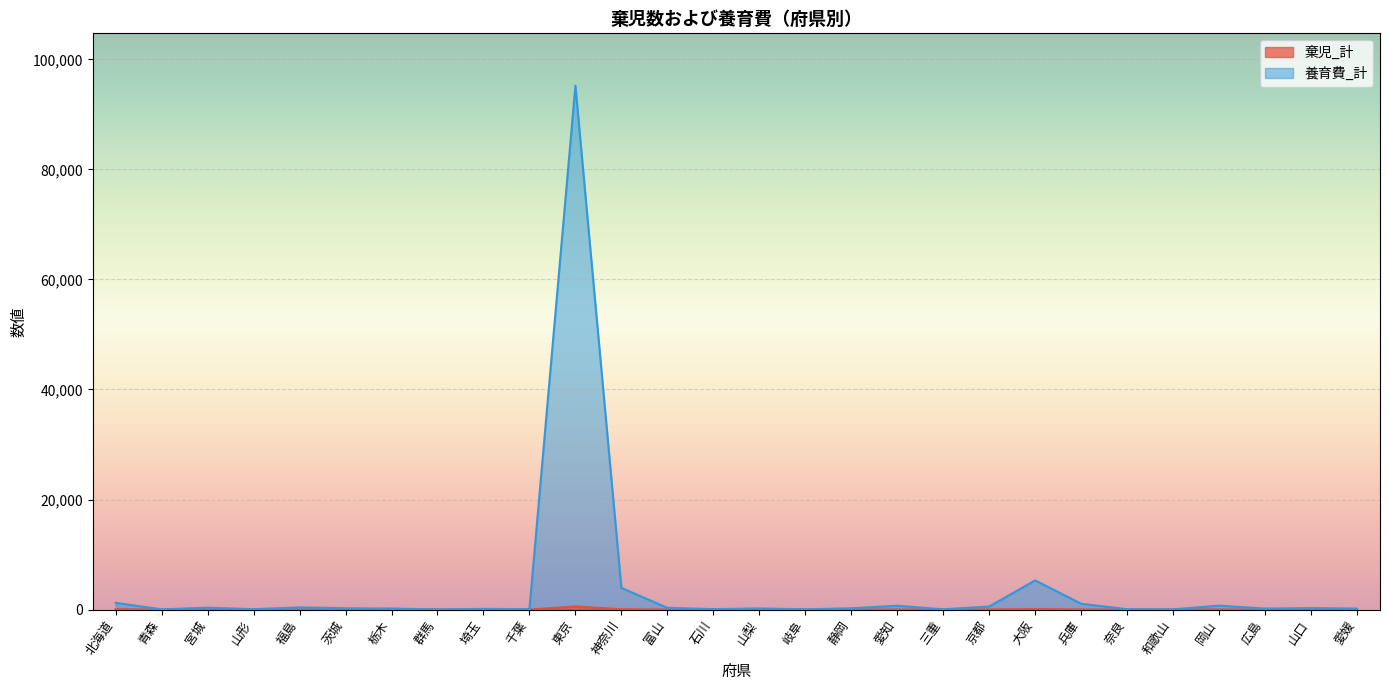

At which label is 養育費_計 closest to 47619?

大阪